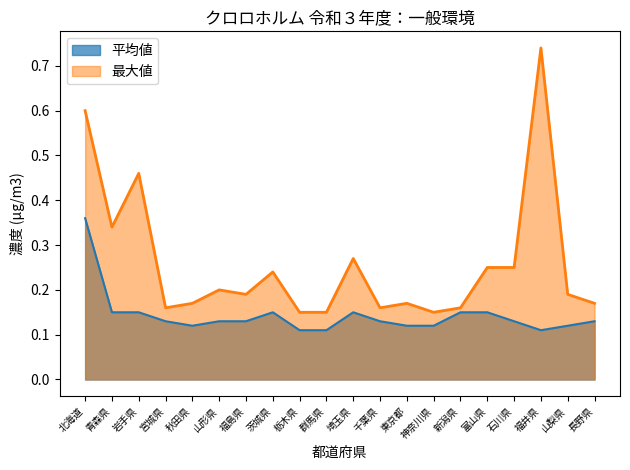

Which series has the widest spread of values?

最大値